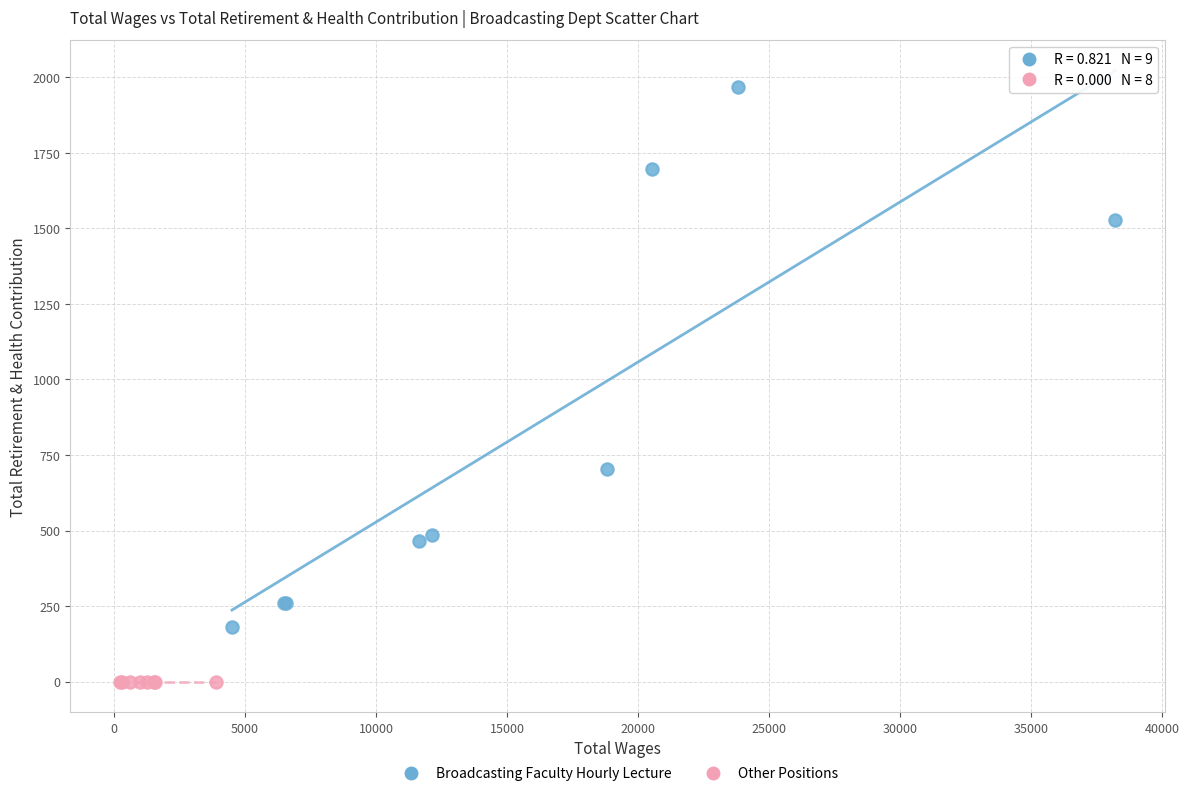

Which series contains the lowest Y value?

Other Positions